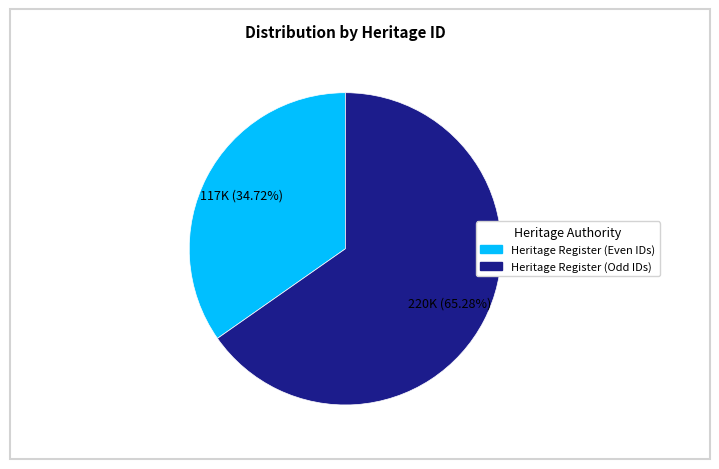

Is there a majority slice in this chart?

Yes